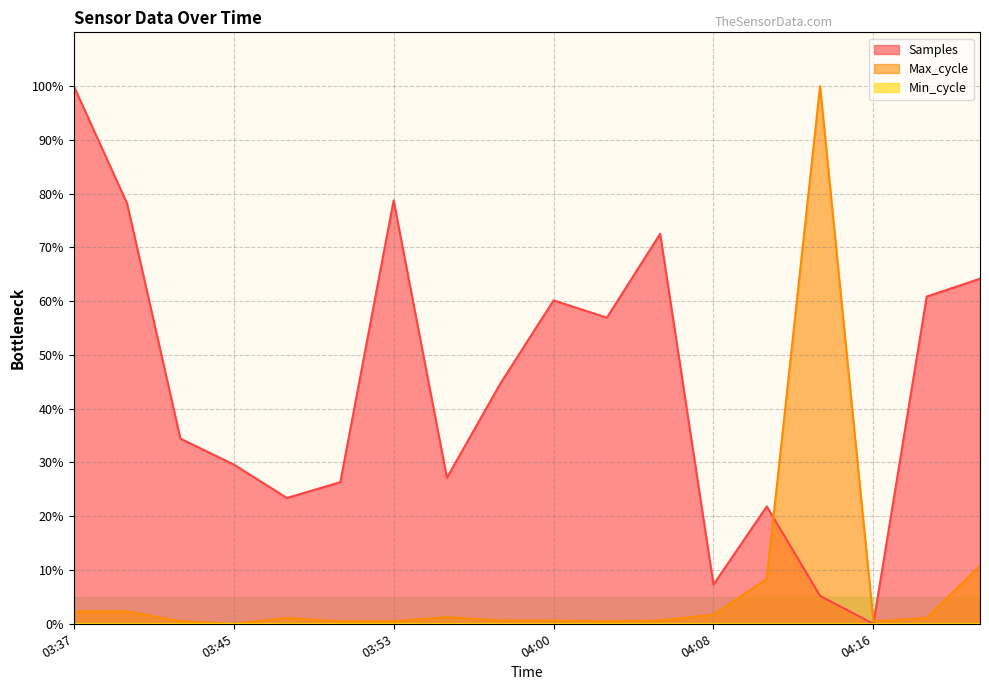

Which series ends up on top after the final intersection of Samples and Max_cycle?

Samples